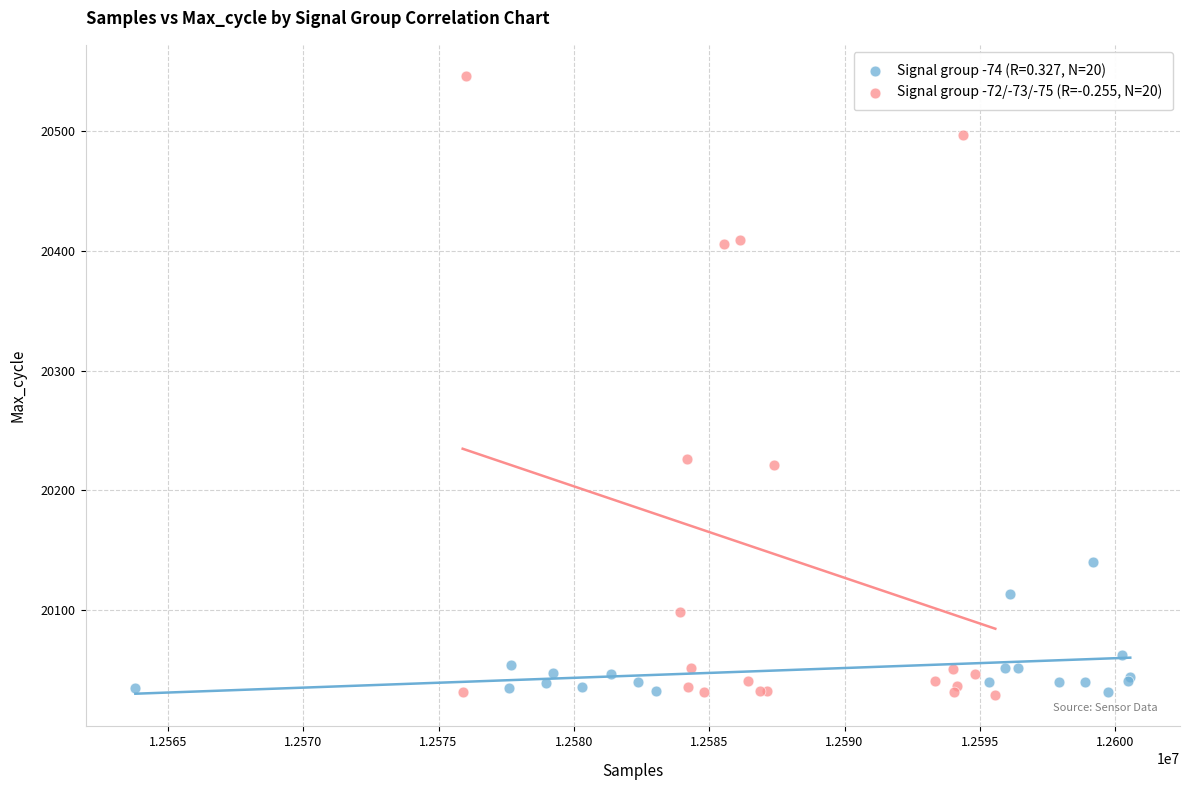

Which series contains the highest Y value?

Signal group -72/-73/-75 (R=-0.255, N=20)